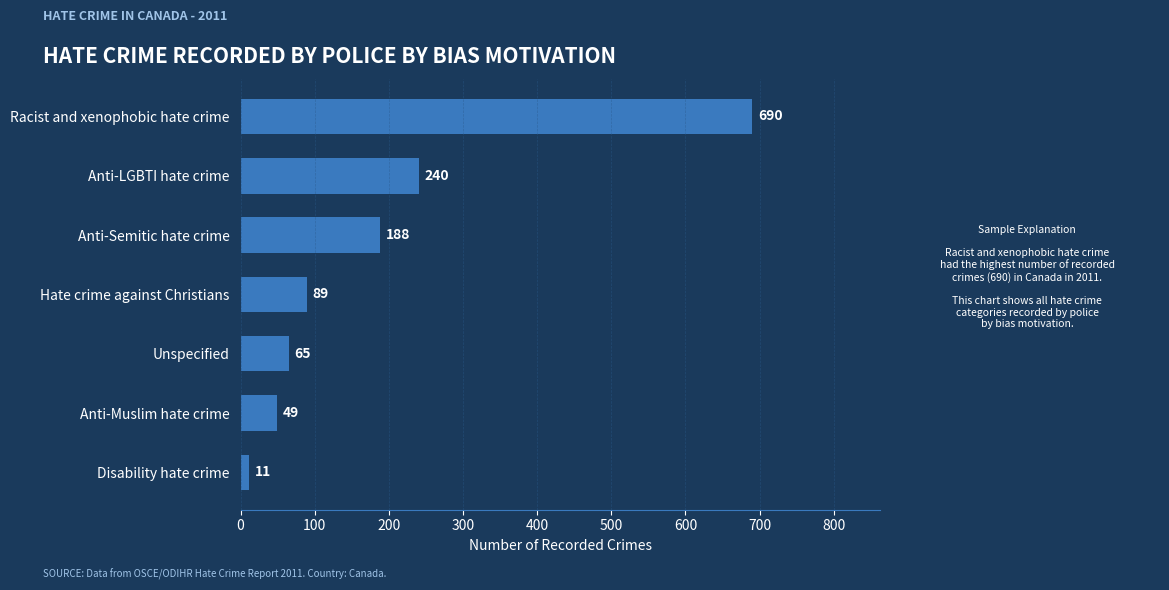

Rank the categories by value from lowest to highest.

Disability hate crime, Anti-Muslim hate crime, Unspecified, Hate crime against Christians, Anti-Semitic hate crime, Anti-LGBTI hate crime, Racist and xenophobic hate crime